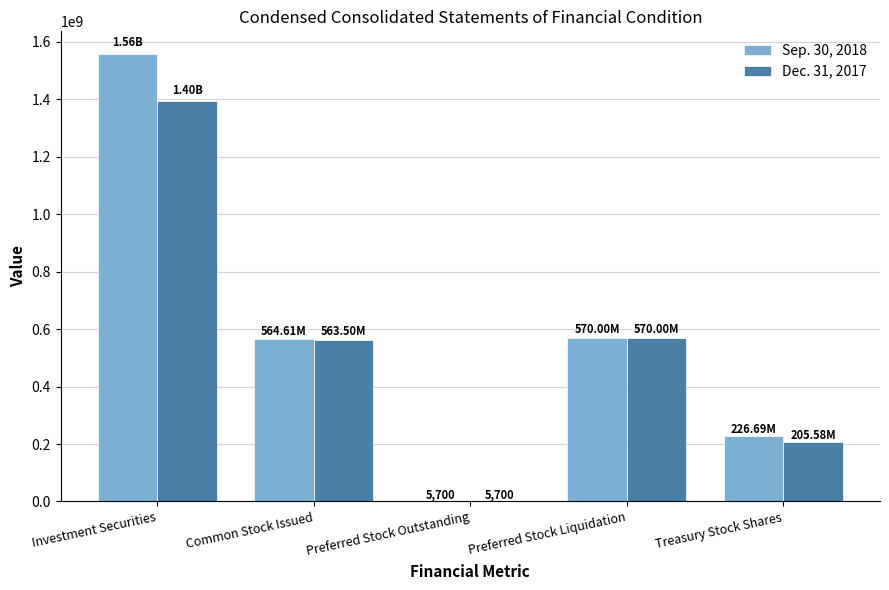

Between Investment Securities and Common Stock Issued, which series saw the biggest shift?

Sep. 30, 2018